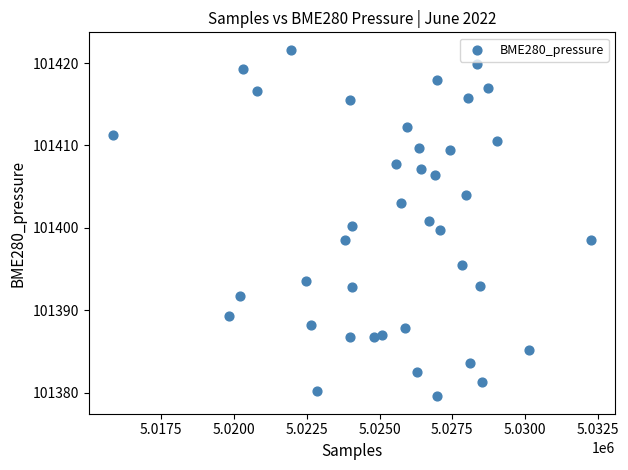

What is the range of Y values (max minus min)?

42.1